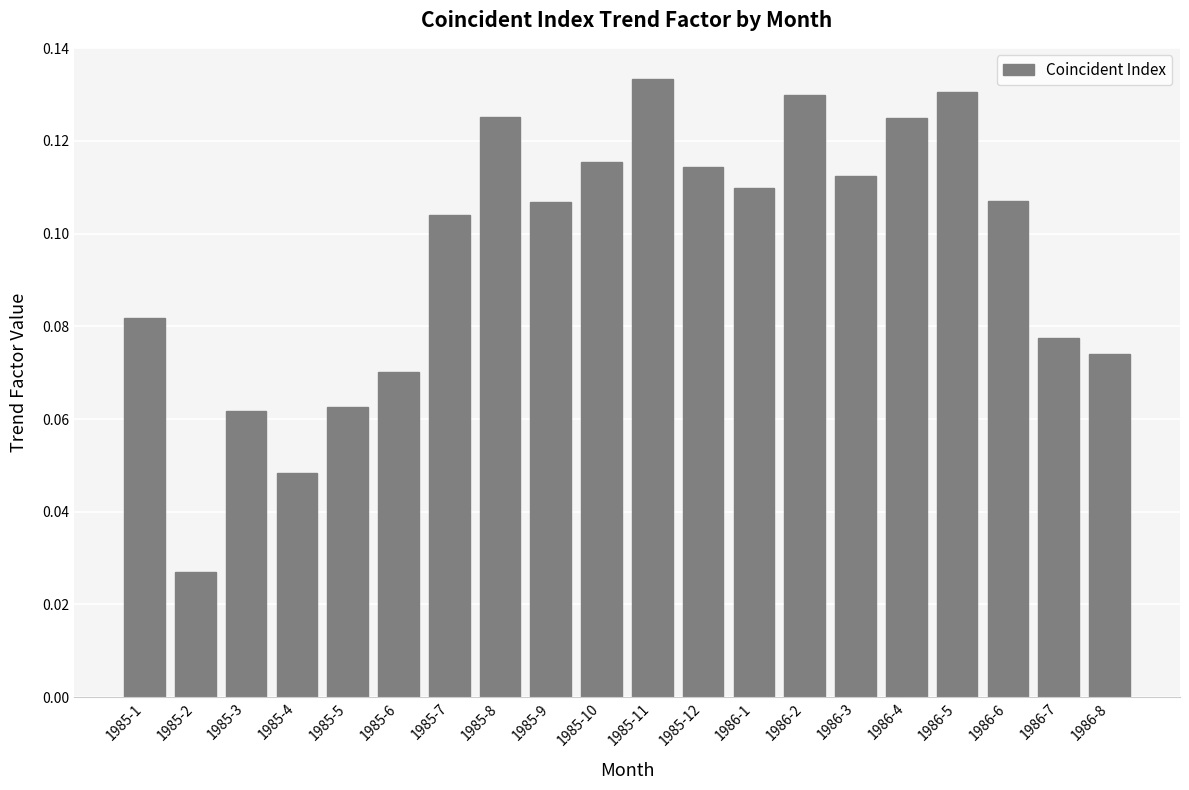

Where is the data nearest to the value 0?

1985-2